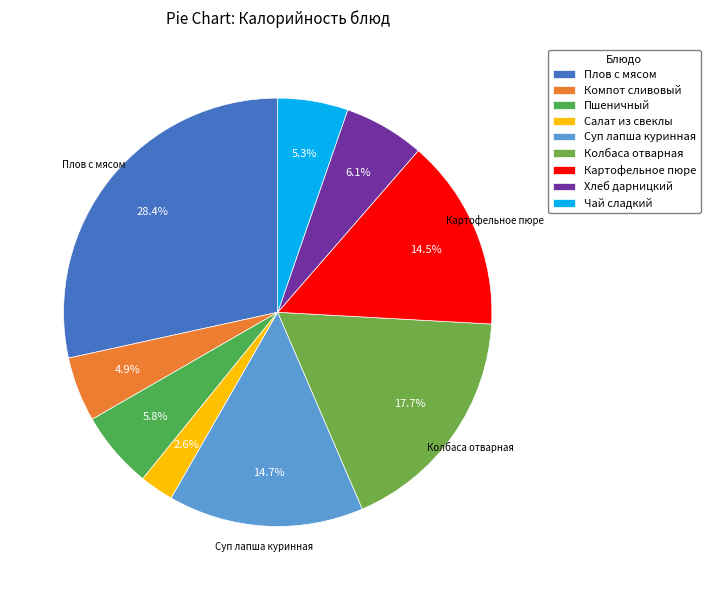

Is there any slice that represents more than half of the pie?

No